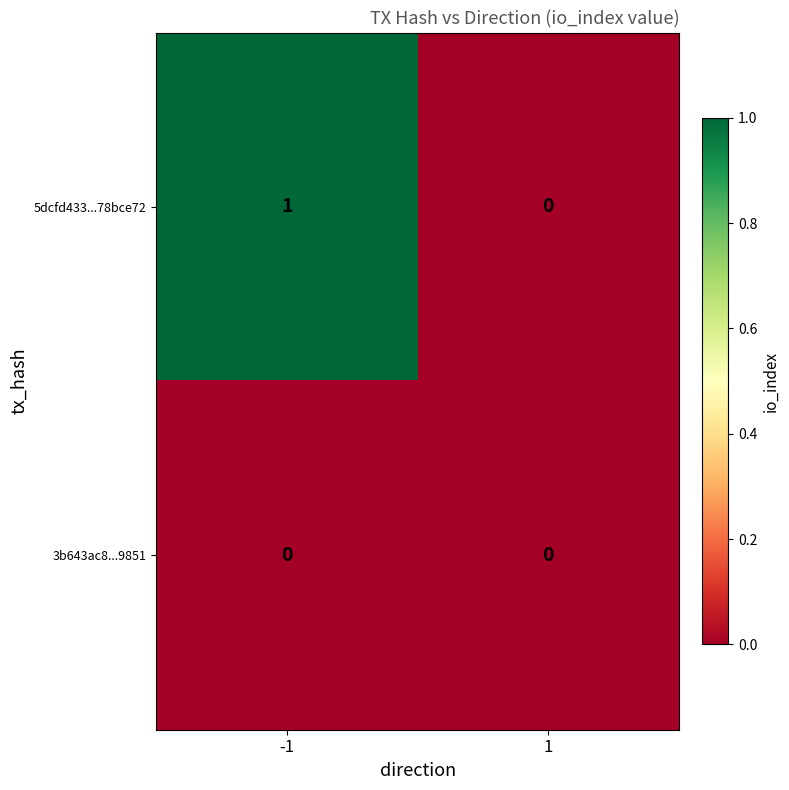

Is the value of 3b643ac8...9851 at 1 greater than the value of 5dcfd433...78bce72 at -1?

No